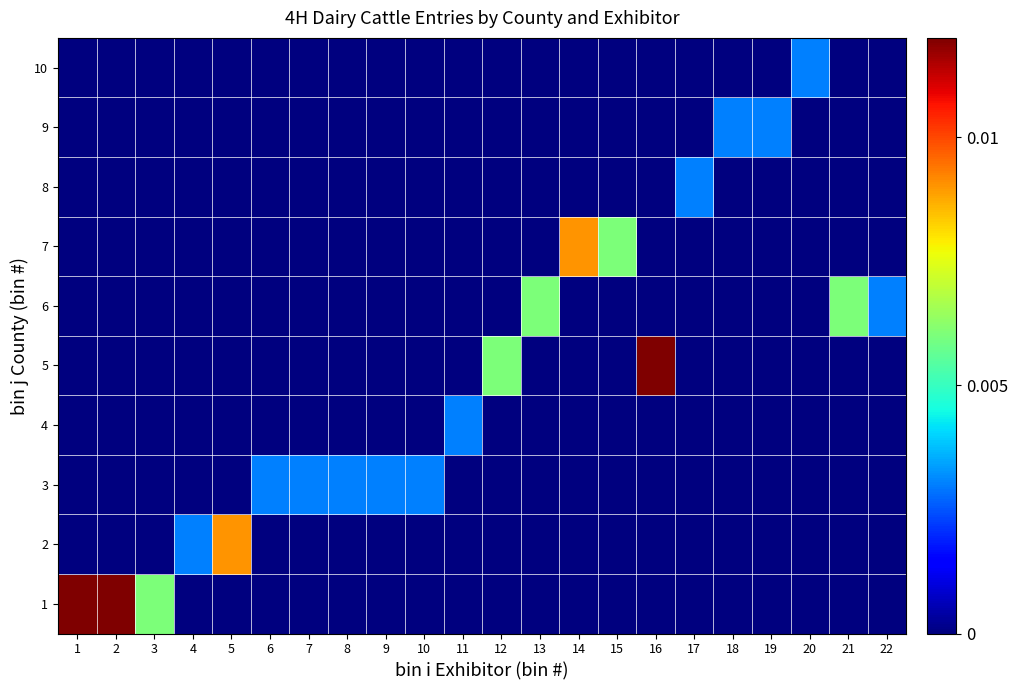

Between 19 and 17, which is larger?

19